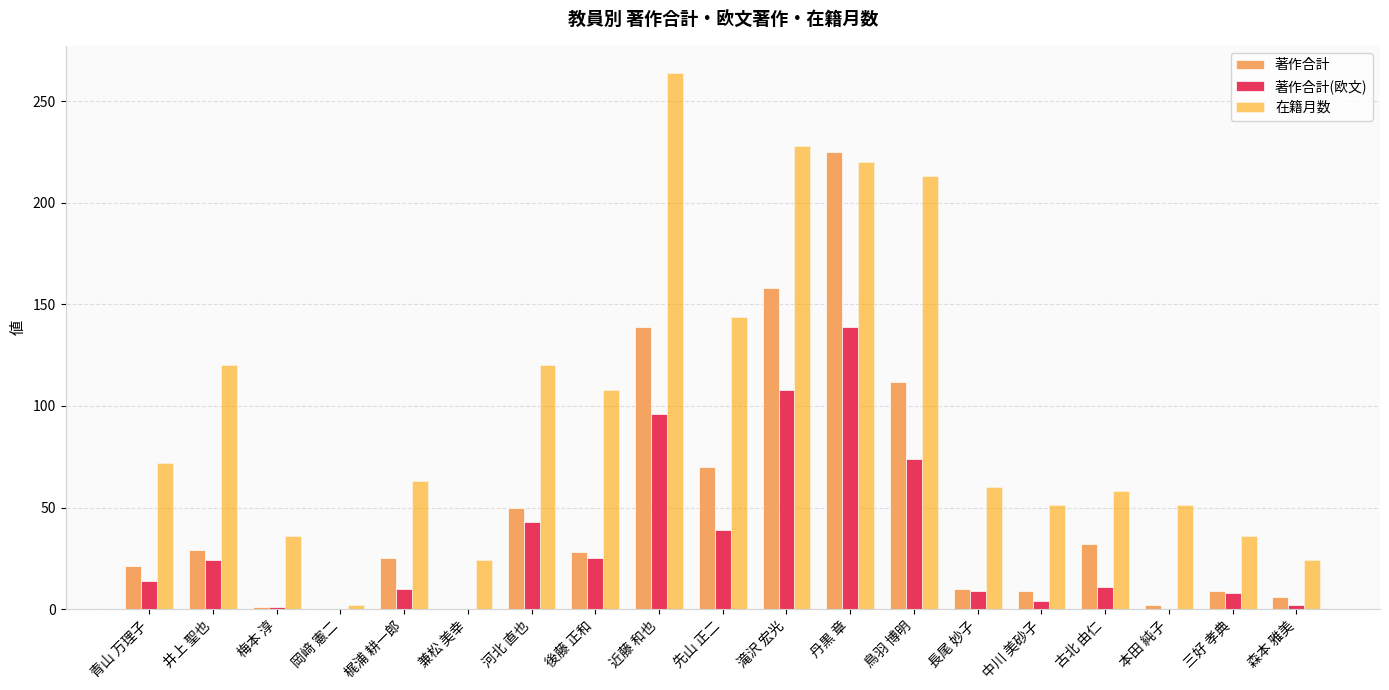

Are the bars horizontal?

No